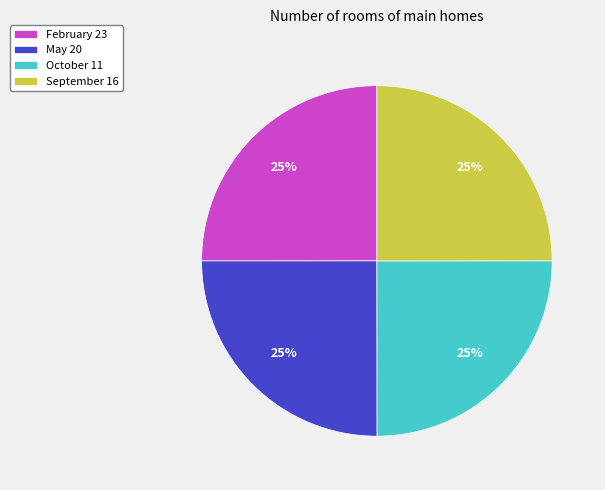

Approximately how many times larger is the value at May 20 compared to September 16?

1.0